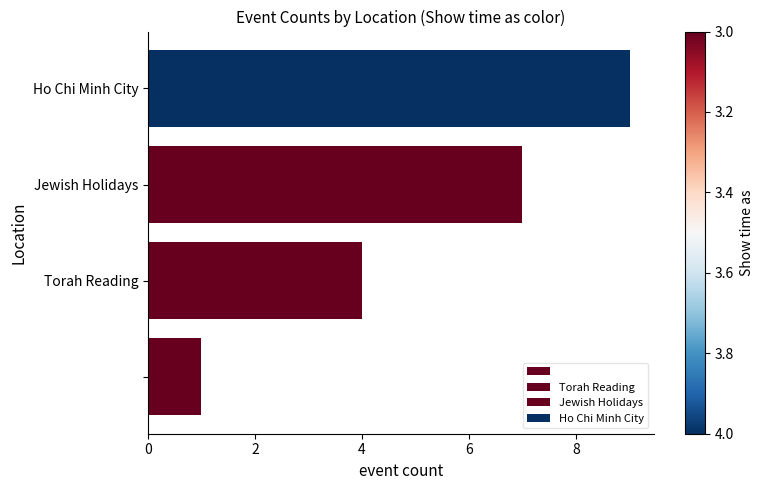

What is the sum of all values?

21